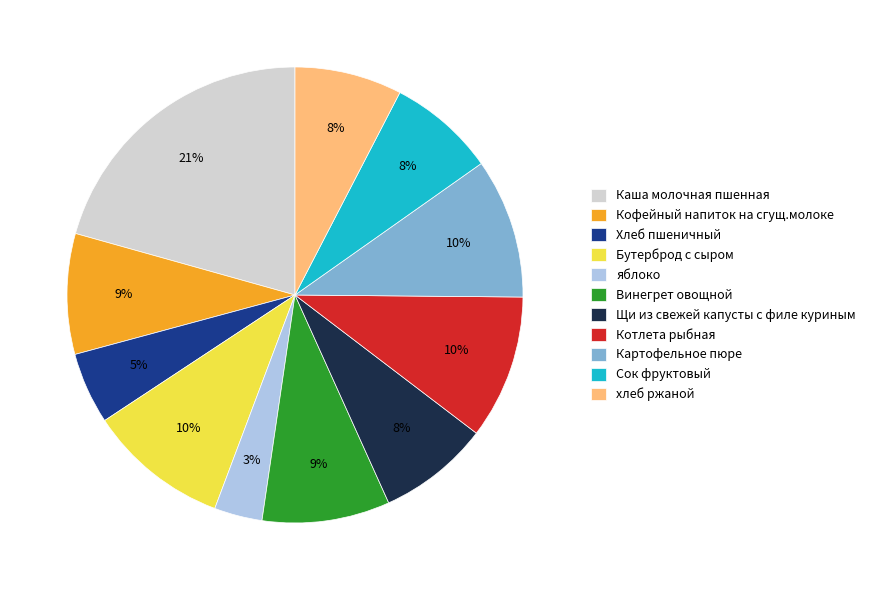

Is the sum of Винегрет овощной and Хлеб пшеничный greater than half?

No